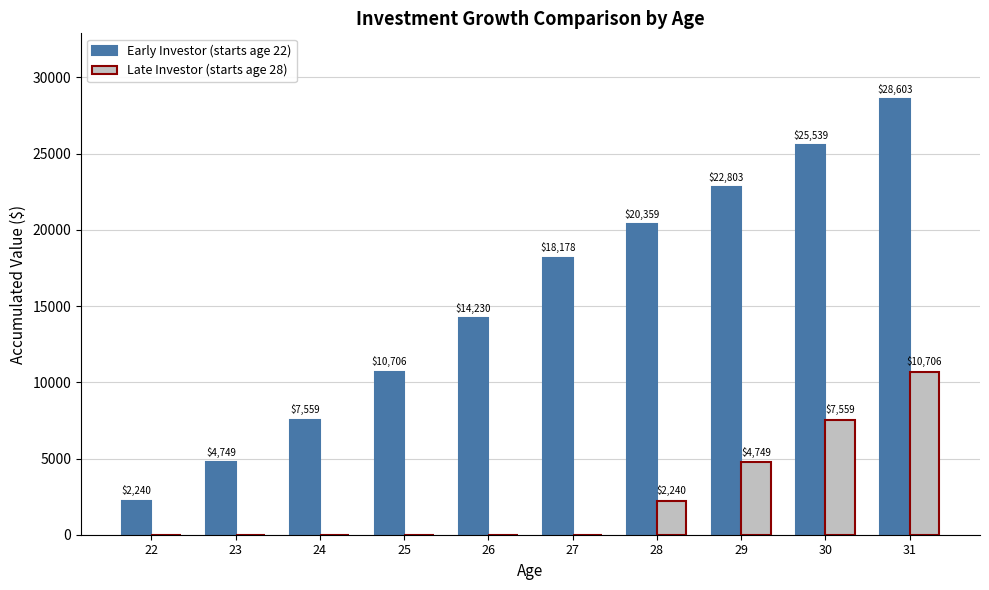

Which series changed the most between 28 and 31?

Late Investor (starts age 28)